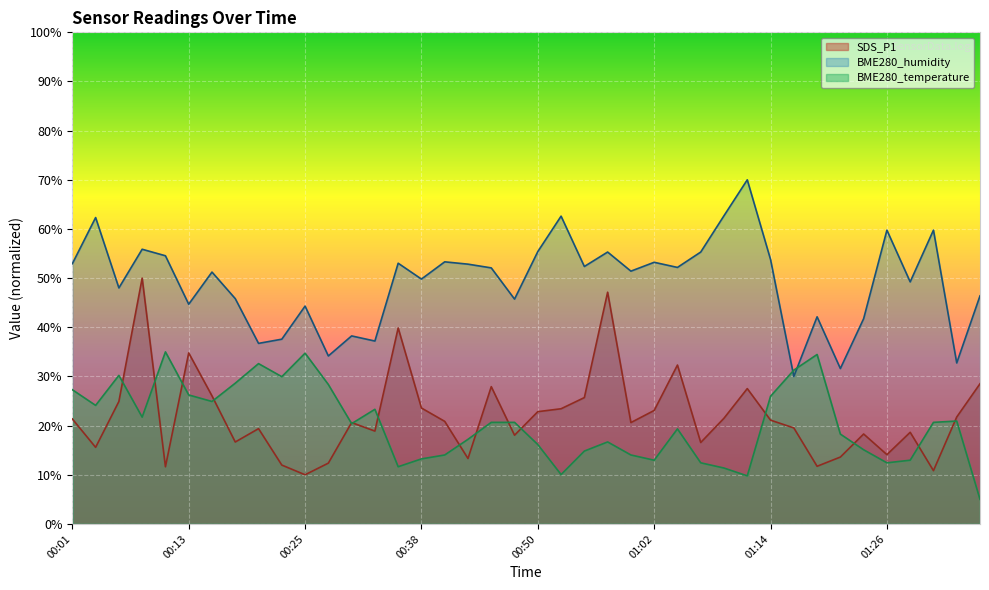

Reading left to right, transcribe all the data shown in this chart.

SDS_P1: 00:01=21.4	00:04=15.6	00:06=24.9	00:08=50.0	00:11=11.6	00:13=34.8	00:16=26.0	00:18=16.7	00:21=19.4	00:23=12.0	00:25=10.0	00:28=12.4	00:30=20.6	00:33=18.9	00:35=39.9	00:38=23.6	00:40=20.9	00:42=13.3	00:45=27.9	00:47=18.0	00:50=22.8	00:52=23.4	00:55=25.7	00:57=47.1	00:59=20.6	01:02=23.1	01:04=32.3	01:07=16.6	01:09=21.5	01:12=27.5	01:14=21.1	01:17=19.5	01:19=11.7	01:21=13.6	01:24=18.3	01:26=14.1	01:29=18.6	01:31=10.8	01:34=21.8	01:36=28.5
BME280_humidity: 00:01=52.9	00:04=62.3	00:06=48.0	00:08=55.9	00:11=54.5	00:13=44.7	00:16=51.2	00:18=45.8	00:21=36.7	00:23=37.6	00:25=44.3	00:28=34.2	00:30=38.2	00:33=37.2	00:35=53.0	00:38=49.8	00:40=53.3	00:42=52.8	00:45=52.1	00:47=45.7	00:50=55.4	00:52=62.6	00:55=52.4	00:57=55.3	00:59=51.4	01:02=53.2	01:04=52.2	01:07=55.3	01:09=62.7	01:12=70.0	01:14=53.8	01:17=30.0	01:19=42.1	01:21=31.6	01:24=41.8	01:26=59.8	01:29=49.2	01:31=59.8	01:34=32.7	01:36=46.4
BME280_temperature: 00:01=27.3	00:04=24.1	00:06=30.2	00:08=21.7	00:11=35.0	00:13=26.2	00:16=24.9	00:18=28.6	00:21=32.6	00:23=30.0	00:25=34.7	00:28=28.4	00:30=20.4	00:33=23.3	00:35=11.6	00:38=13.2	00:40=14.0	00:42=17.2	00:45=20.7	00:47=20.7	00:50=16.2	00:52=10.0	00:55=14.8	00:57=16.7	00:59=14.0	01:02=13.0	01:04=19.3	01:07=12.4	01:09=11.4	01:12=9.8	01:14=26.0	01:17=31.3	01:19=34.5	01:21=18.3	01:24=15.1	01:26=12.4	01:29=13.0	01:31=20.7	01:34=20.9	01:36=5.0